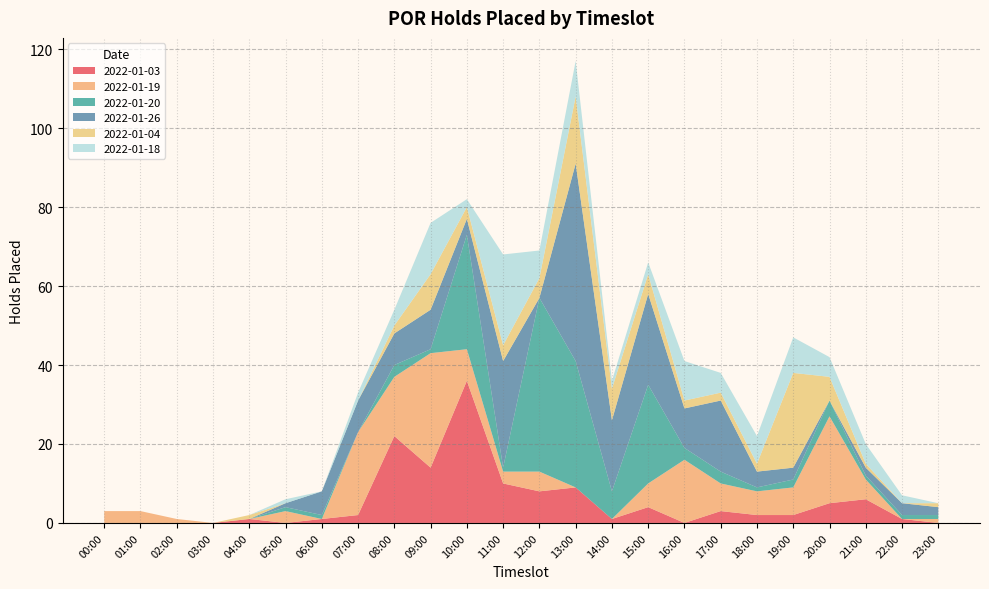

Reading left to right, list all the values displayed in this chart.

2022-01-03: 00:00=0	01:00=0	02:00=0	03:00=0	04:00=1	05:00=0	06:00=1	07:00=2	08:00=22	09:00=14	10:00=36	11:00=10	12:00=8	13:00=9	14:00=1	15:00=4	16:00=0	17:00=3	18:00=2	19:00=2	20:00=5	21:00=6	22:00=1	23:00=0
2022-01-19: 00:00=3	01:00=3	02:00=1	03:00=0	04:00=0	05:00=3	06:00=0	07:00=21	08:00=15	09:00=29	10:00=8	11:00=3	12:00=5	13:00=0	14:00=0	15:00=6	16:00=16	17:00=7	18:00=6	19:00=7	20:00=22	21:00=5	22:00=0	23:00=1
2022-01-20: 00:00=0	01:00=0	02:00=0	03:00=0	04:00=0	05:00=1	06:00=1	07:00=0	08:00=3	09:00=1	10:00=29	11:00=1	12:00=44	13:00=32	14:00=7	15:00=25	16:00=3	17:00=3	18:00=1	19:00=2	20:00=4	21:00=1	22:00=1	23:00=1
2022-01-26: 00:00=0	01:00=0	02:00=0	03:00=0	04:00=0	05:00=1	06:00=6	07:00=8	08:00=8	09:00=10	10:00=4	11:00=27	12:00=0	13:00=50	14:00=18	15:00=23	16:00=10	17:00=18	18:00=4	19:00=3	20:00=0	21:00=2	22:00=3	23:00=2
2022-01-04: 00:00=0	01:00=0	02:00=0	03:00=0	04:00=1	05:00=0	06:00=0	07:00=0	08:00=2	09:00=9	10:00=3	11:00=4	12:00=5	13:00=17	14:00=8	15:00=5	16:00=2	17:00=2	18:00=2	19:00=24	20:00=6	21:00=1	22:00=0	23:00=1
2022-01-18: 00:00=0	01:00=0	02:00=0	03:00=0	04:00=0	05:00=1	06:00=0	07:00=2	08:00=4	09:00=13	10:00=2	11:00=23	12:00=7	13:00=9	14:00=2	15:00=3	16:00=10	17:00=5	18:00=7	19:00=9	20:00=5	21:00=5	22:00=2	23:00=0